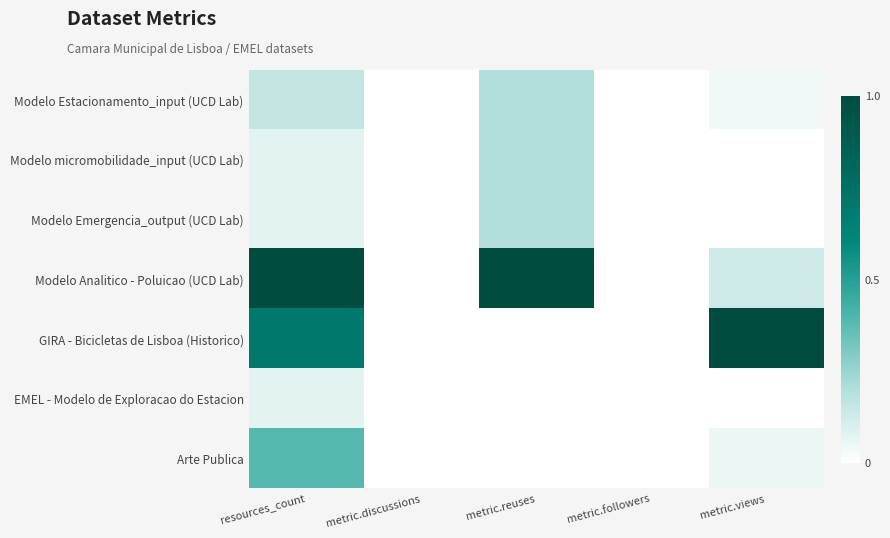

At how many categories does at least one series exceed 0?

3